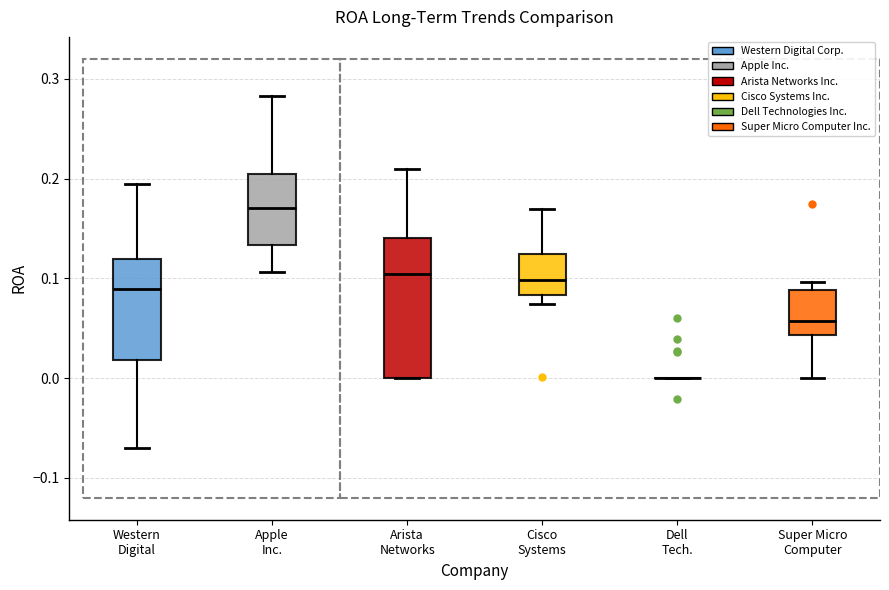

Which box is the tallest, from its lower edge to its upper edge?

Arista Networks